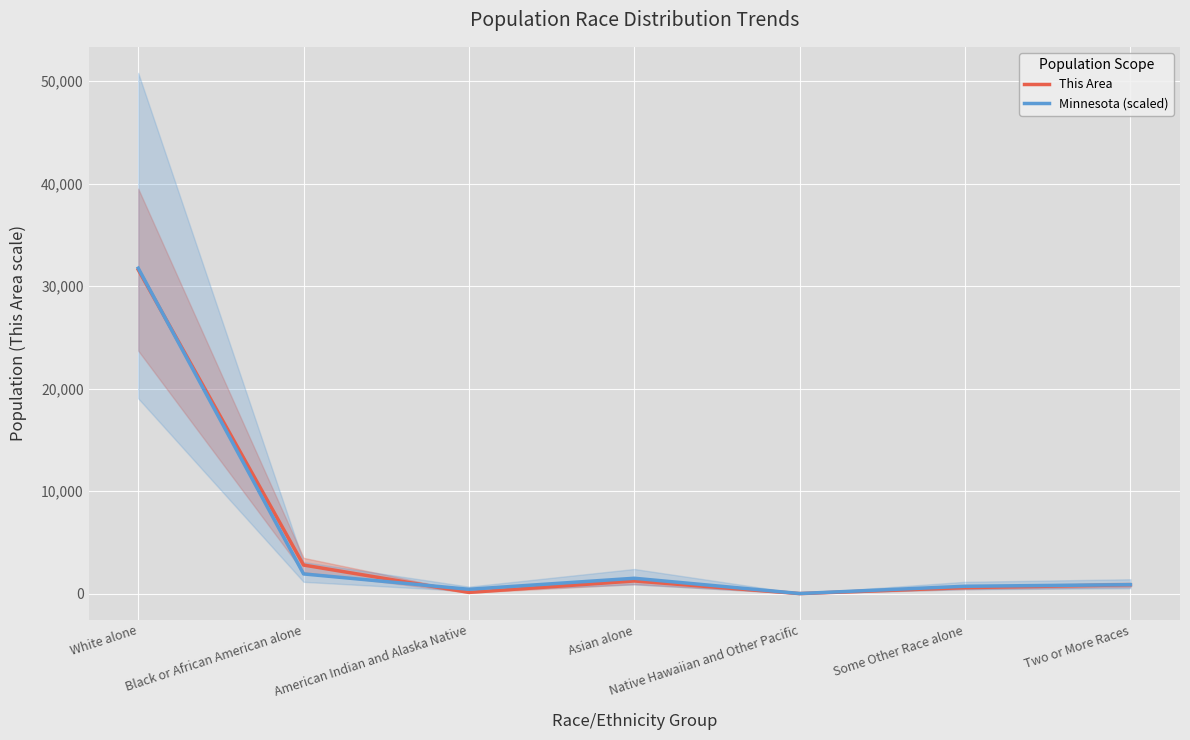

What is the difference between the second highest and minimum values in the This Area series?

2786.0